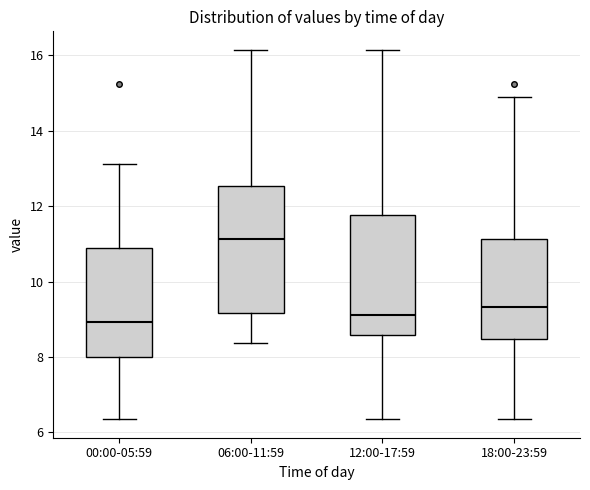

Reading left to right, transcribe this box plot: for each box, give where its median line is, the range the box spans, and where its two whiskers end, as read against the y-axis. The values are not printed on the chart, so give them approximately, as read against the axis.

00:00-05:59: median 9.0, box 8.0 to 11.0, whiskers 6.4 to 13.2
06:00-11:59: median 11.2, box 9.2 to 12.6, whiskers 8.4 to 16.2
12:00-17:59: median 9.2, box 8.6 to 11.8, whiskers 6.4 to 16.2
18:00-23:59: median 9.4, box 8.4 to 11.2, whiskers 6.4 to 15.0